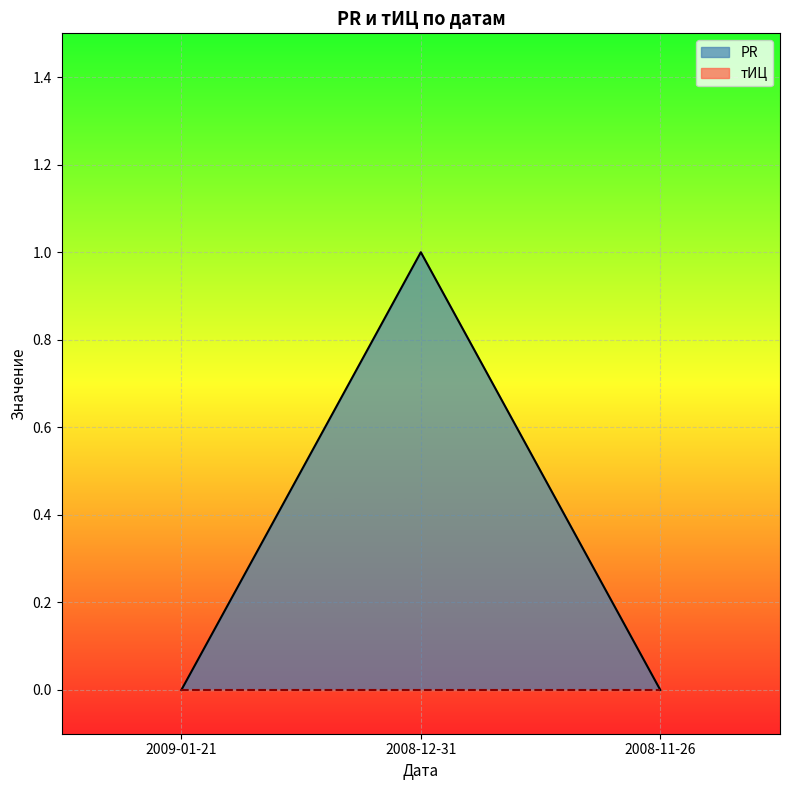

What is the difference between the maximum and second lowest values?

1